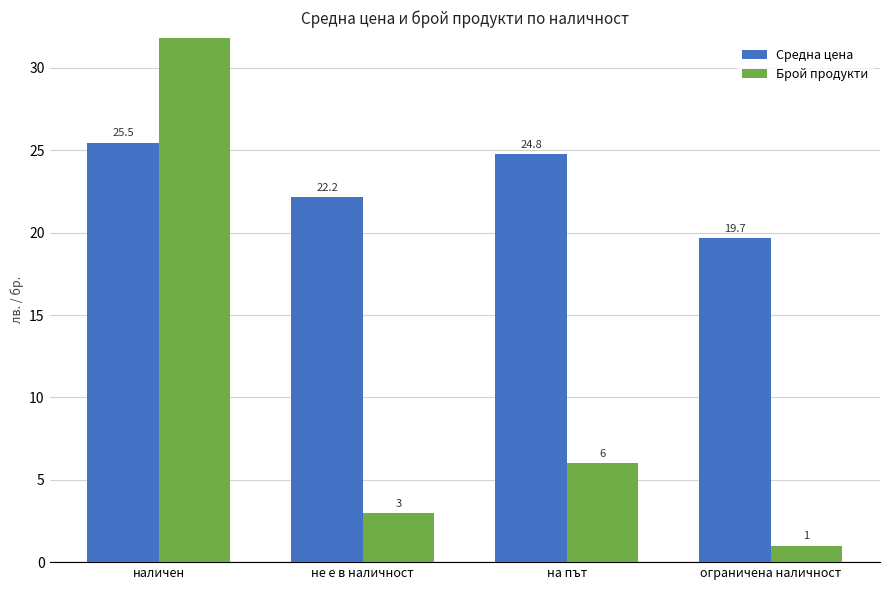

What is the value of the Средна цена bar at the 2nd from the left?

22.2